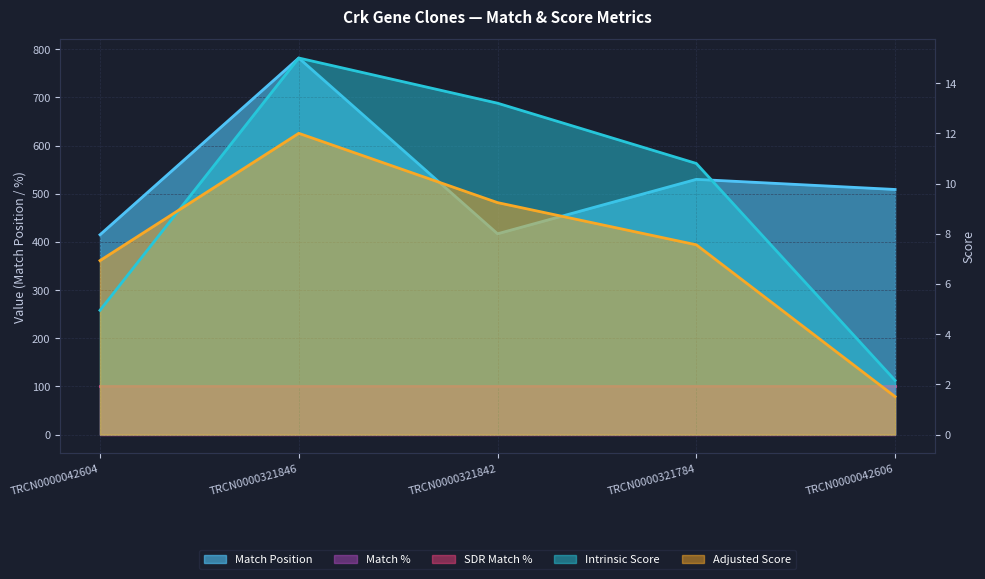

At which category does Intrinsic Score reach its first local peak?

TRCN0000321846